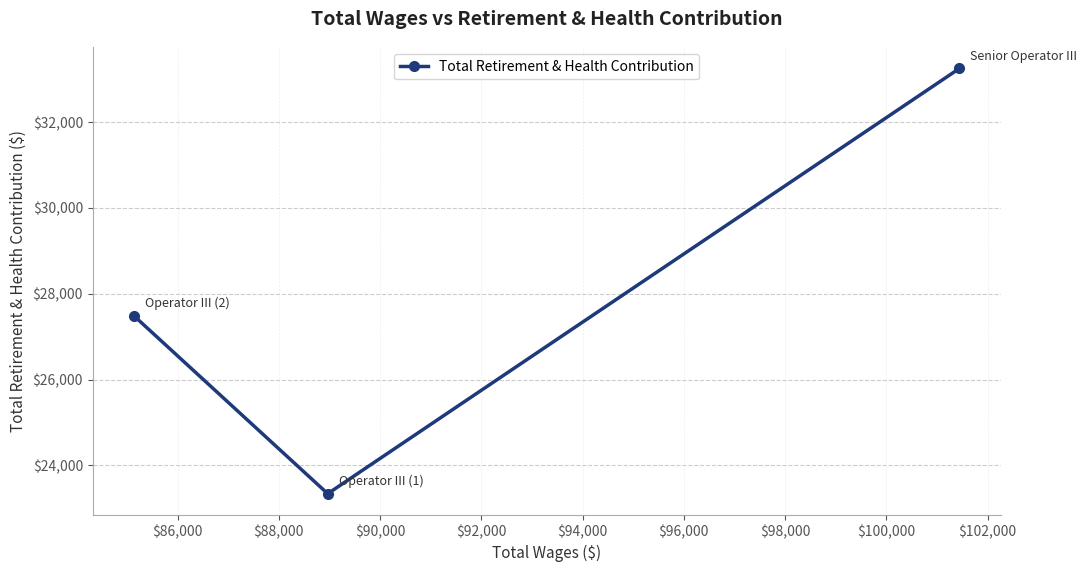

How many data points are less than 27487?

1